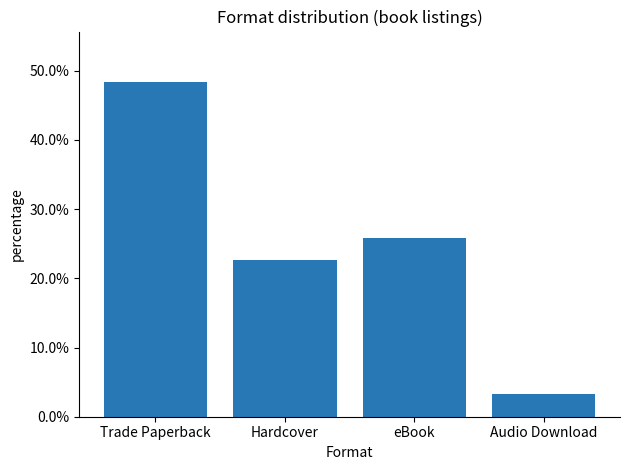

What is the greatest value displayed?

48.4